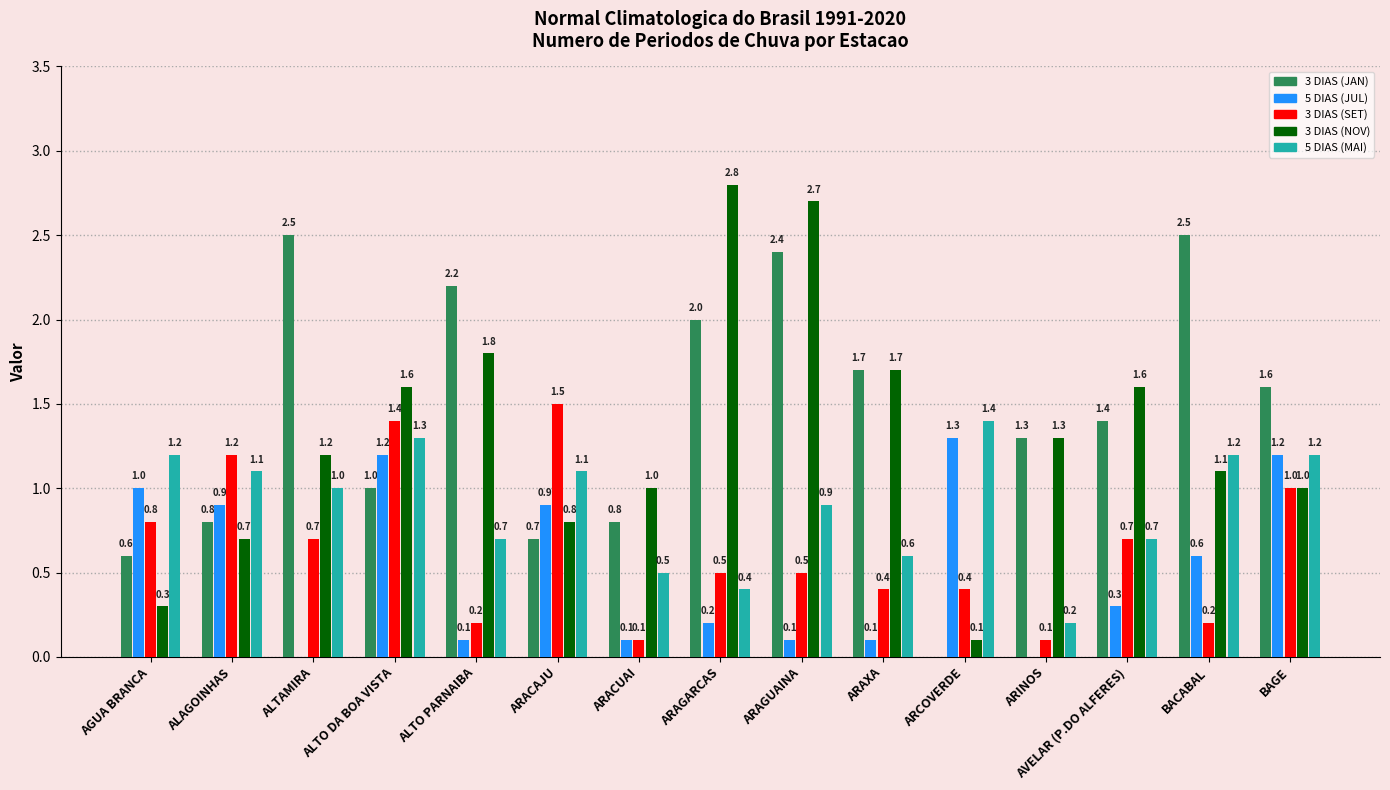

The value of 3 DIAS (NOV) at BAGE is 0.4. True or false?

False